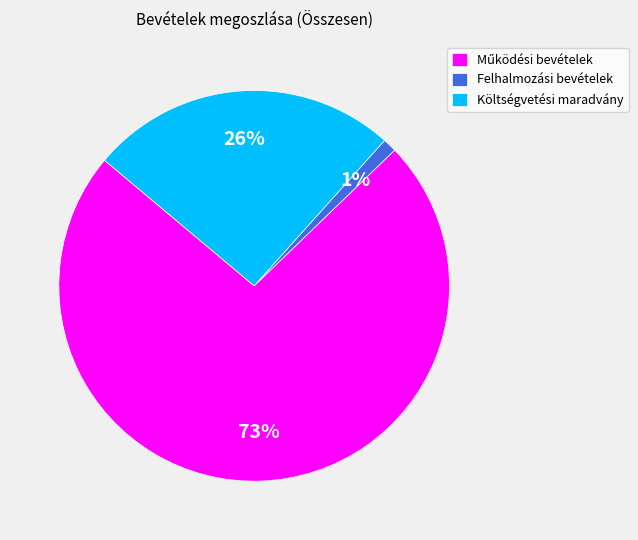

The Felhalmozási bevételek slice represents 1% of the pie. True or false?

True